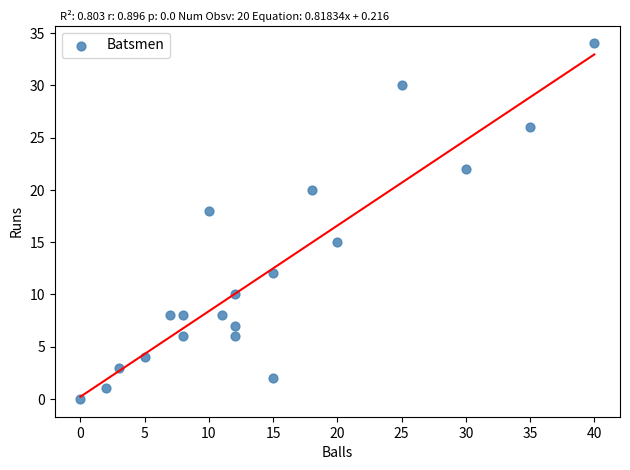

What is the range of X values (max minus min)?

40